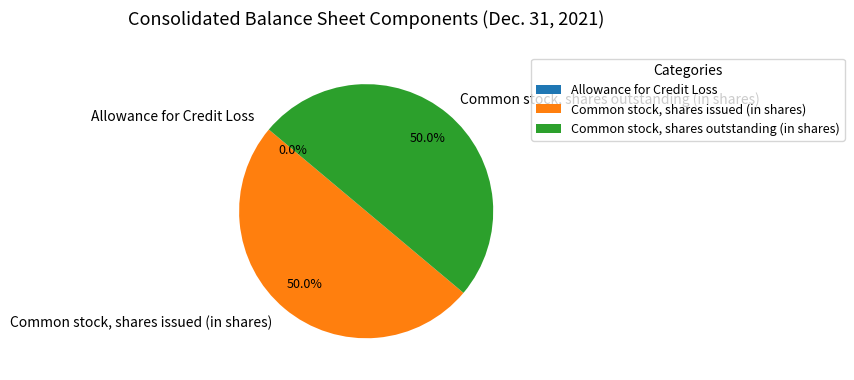

What portion of the pie excludes Common stock, shares outstanding (in shares)?

50.0%